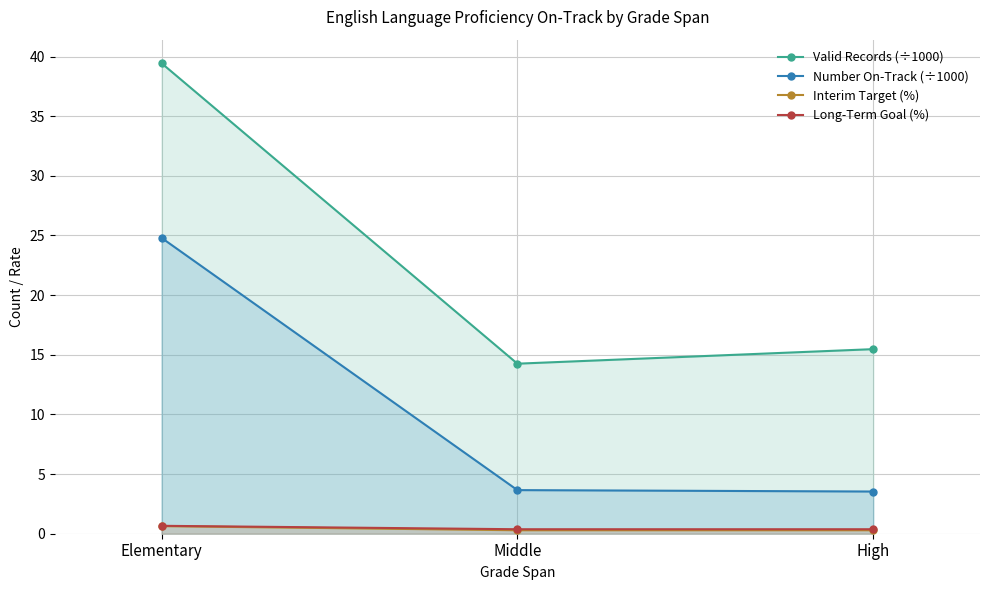

What is the difference between the Long-Term Goal (%) values at Middle and Elementary?

0.3